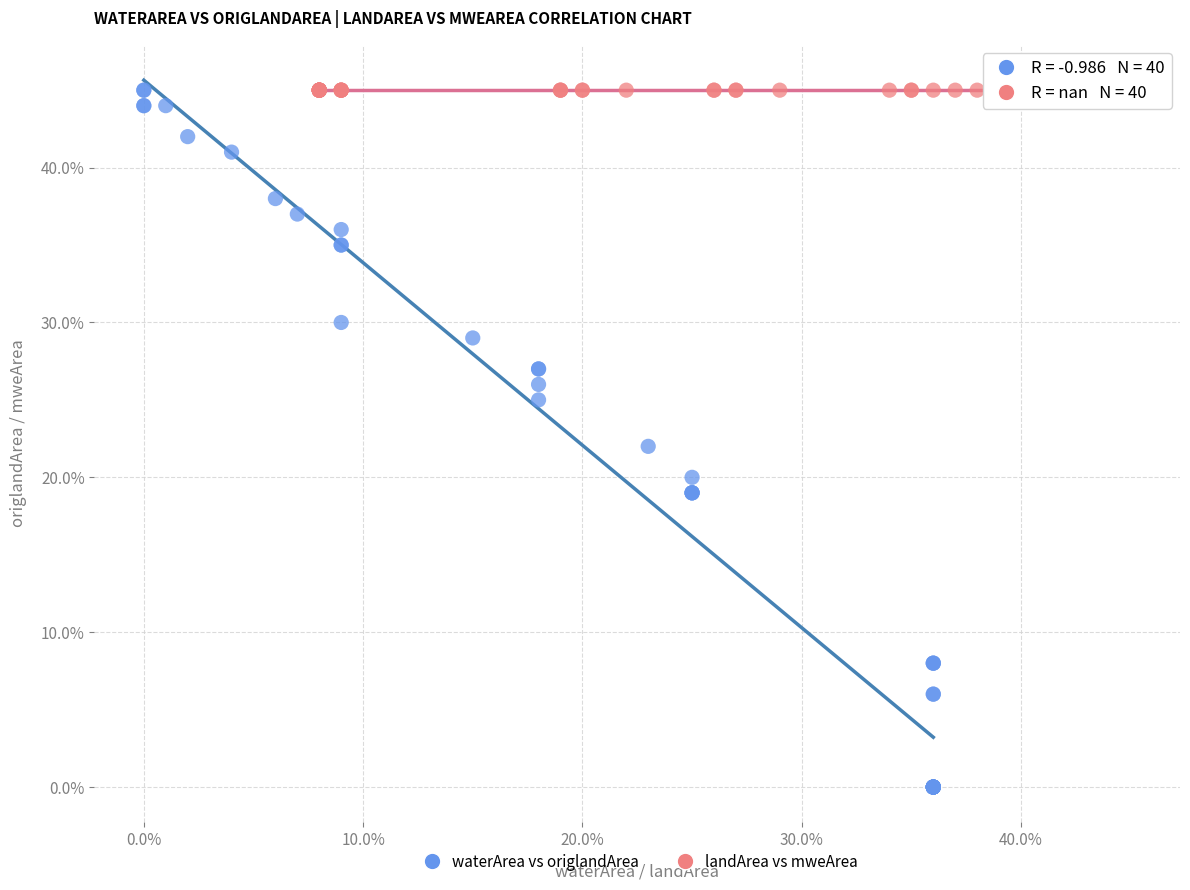

Which series contains the lowest Y value?

waterArea vs origlandArea